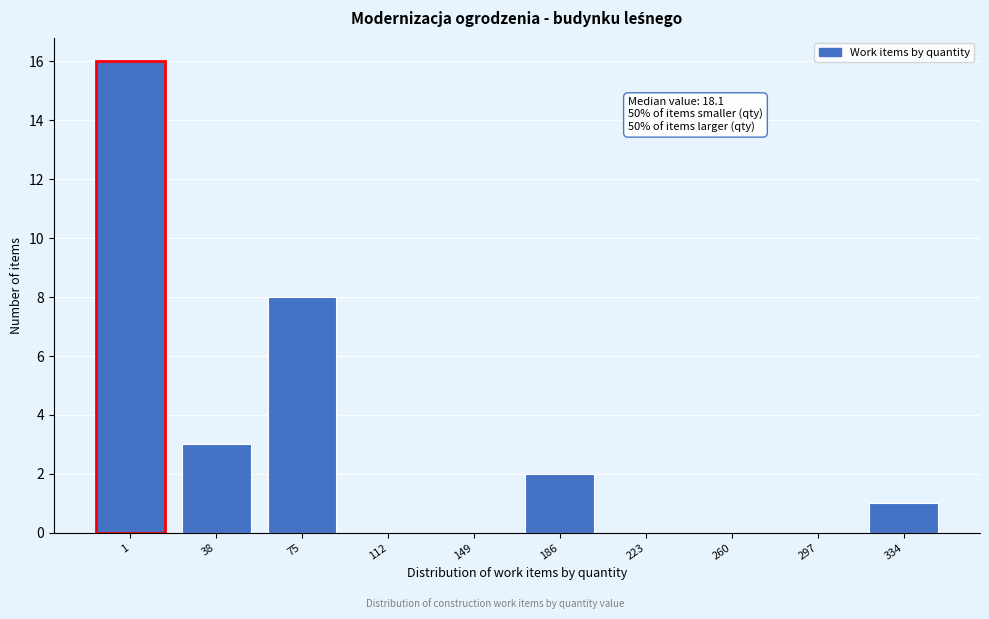

Reading right to left, what are all the values shown in this chart?

334=1	297=0	260=0	223=0	186=2	149=0	112=0	75=8	38=3	1=16